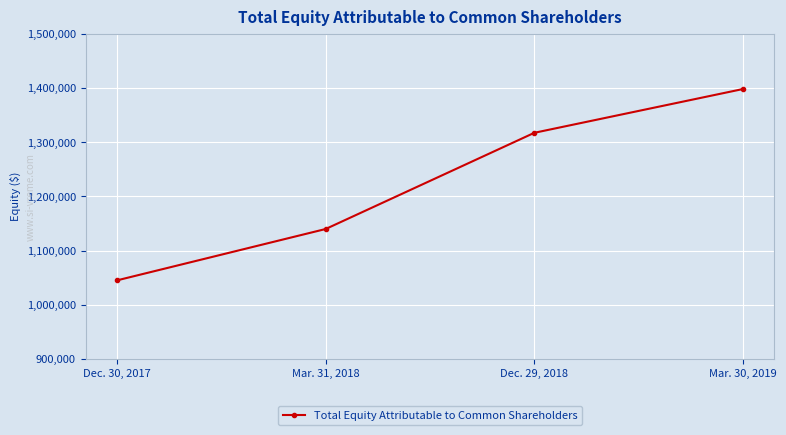

At which label is the value closest to 1221597?

Mar. 31, 2018